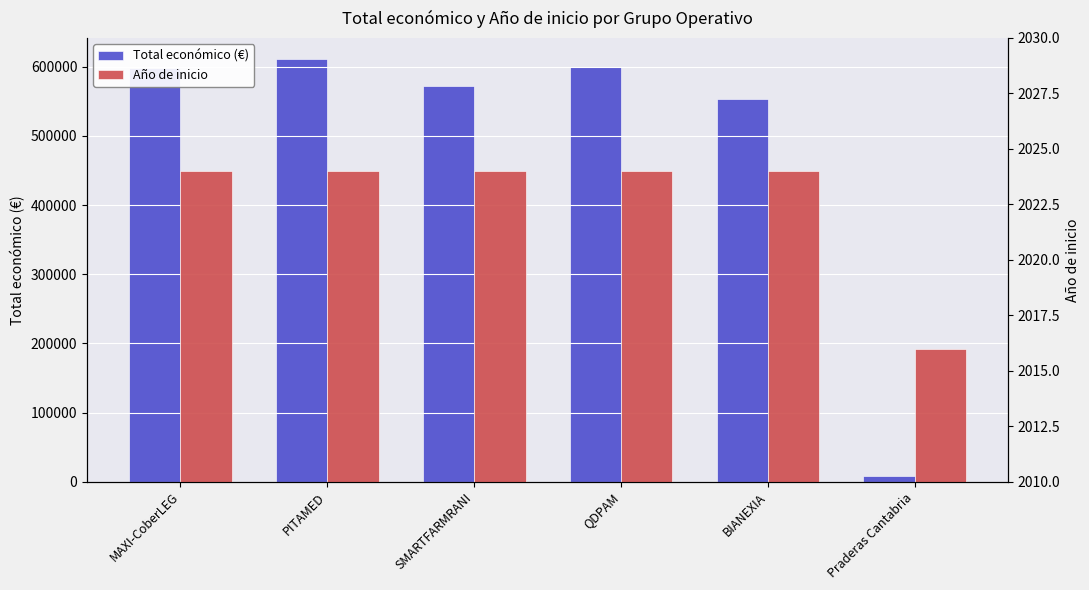

Reading left to right, transcribe all the data shown in this chart.

Total económico (€): 598609	610889	571965	599986	553196	7980
Año de inicio: 2024	2024	2024	2024	2024	2016